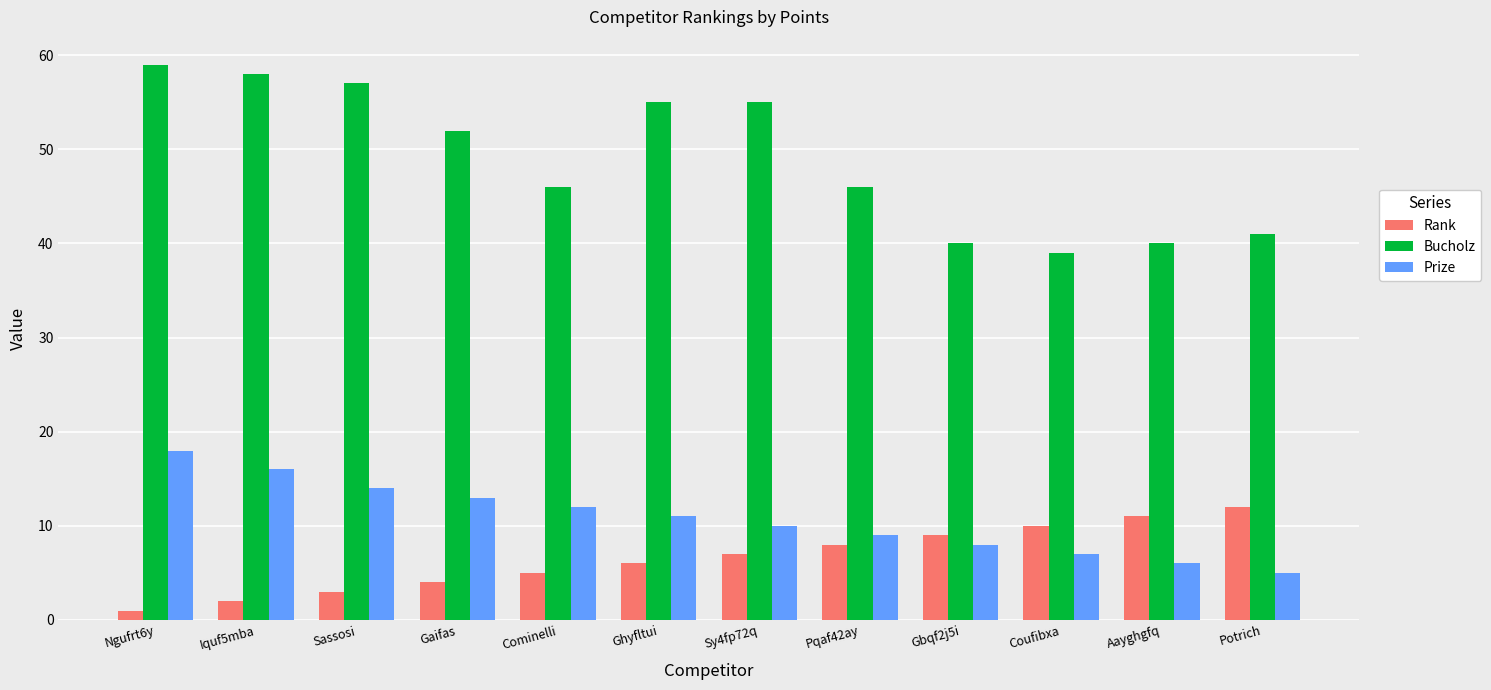

What is the difference between the maximum and minimum values in the Prize series?

13